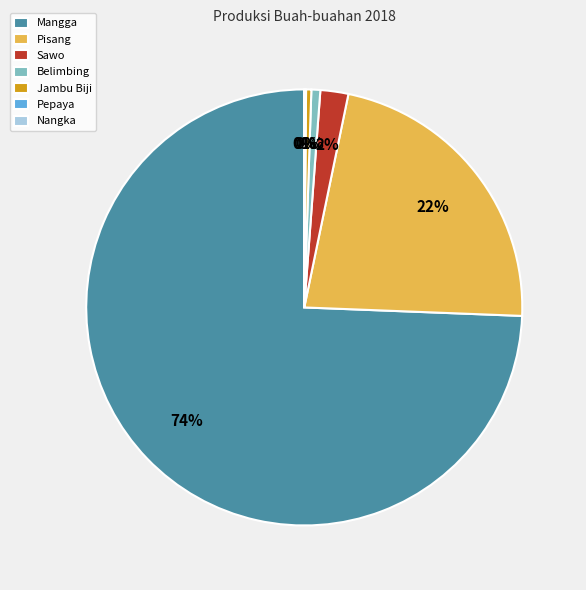

What is the largest slice in the pie chart?

Mangga